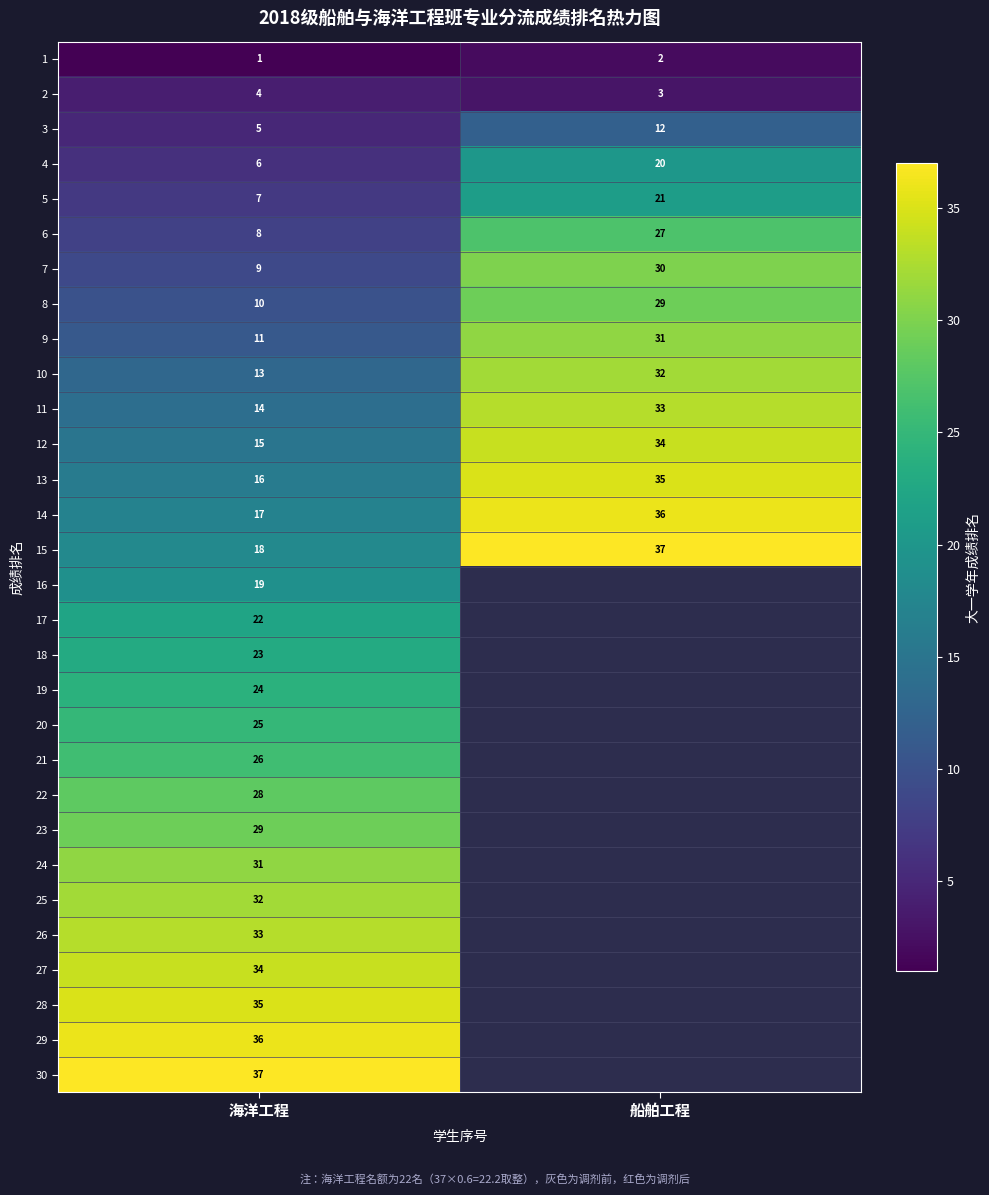

The value of 15 at 海洋工程 is 24. True or false?

False